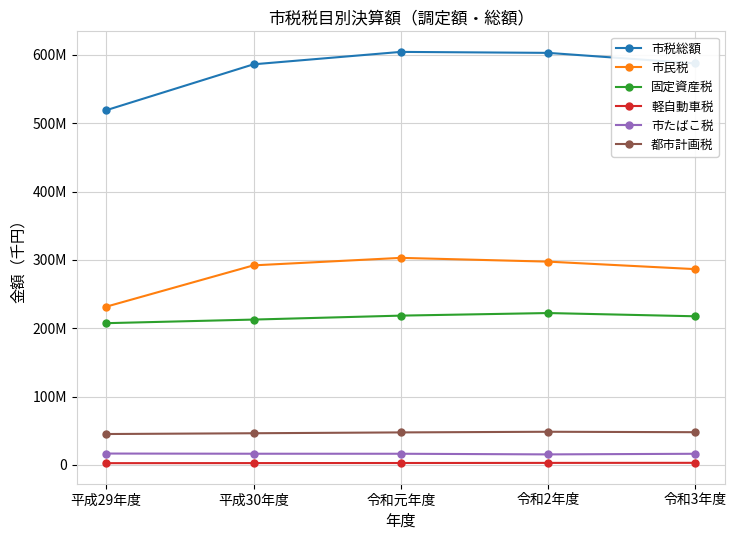

Reading right to left, list all the values displayed in this chart.

市税総額: 令和3年度=587651123	令和2年度=603094889	令和元年度=604521978	平成30年度=586351080	平成29年度=519147092
市民税: 令和3年度=286485197	令和2年度=297482392	令和元年度=302987220	平成30年度=292020708	平成29年度=231524149
固定資産税: 令和3年度=217464634	令和2年度=222212938	令和元年度=218437681	平成30年度=212653769	平成29年度=207383641
軽自動車税: 令和3年度=2940361	令和2年度=2842179	令和元年度=2681822	平成30年度=2559972	平成29年度=2451937
市たばこ税: 令和3年度=16191363	令和2年度=15282151	令和元年度=16223226	平成30年度=16248730	平成29年度=16527358
都市計画税: 令和3年度=47777454	令和2年度=48424400	令和元年度=47471431	平成30年度=46241972	平成29年度=45103218